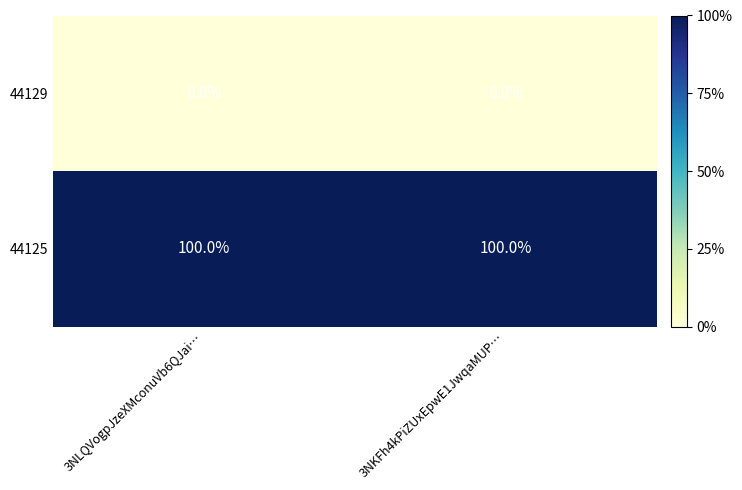

What is the total value across all series at 3NKFh4kPiZUxEpwE1JwqaMUP…?

100